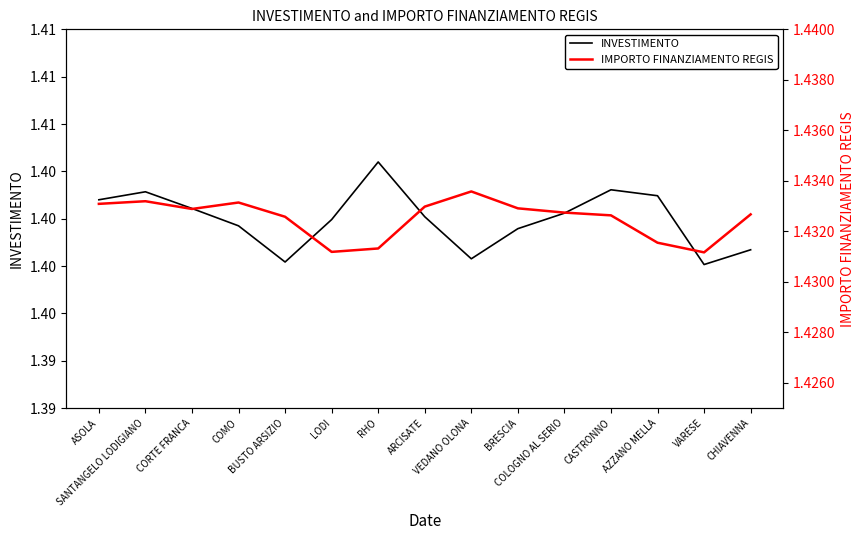

True or false: INVESTIMENTO and IMPORTO FINANZIAMENTO REGIS cross at least once.

False